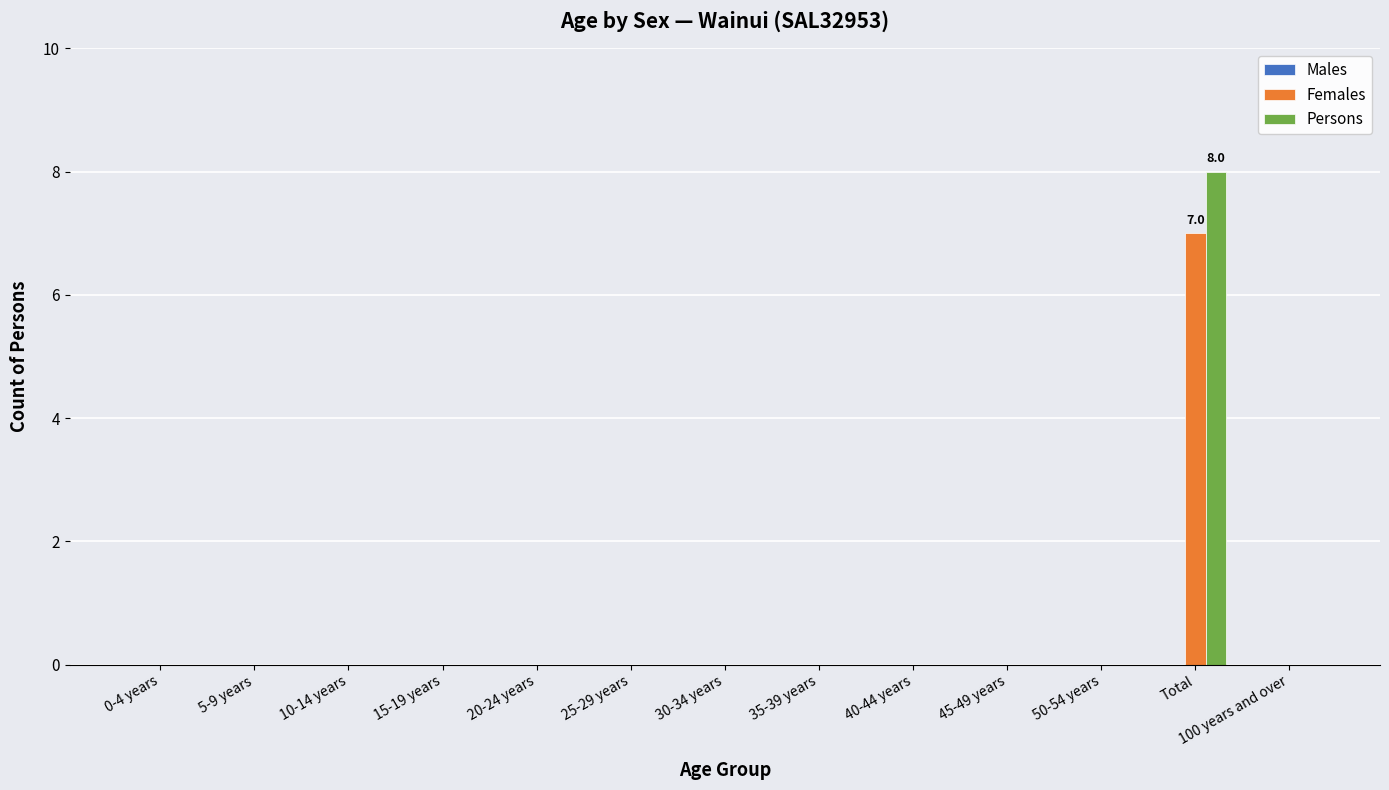

The value of Persons at 100 years and over is 0. True or false?

True